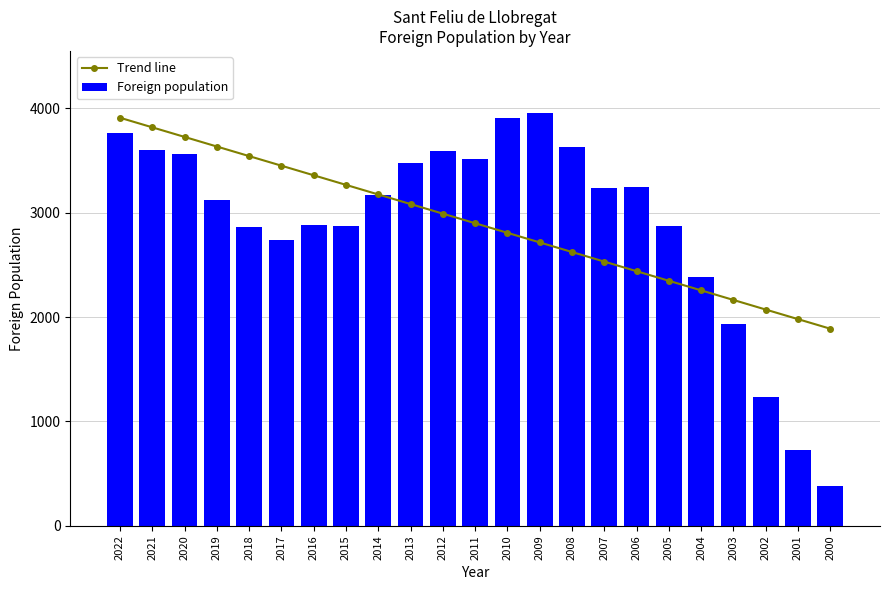

Which category has the highest value across all series?

2009